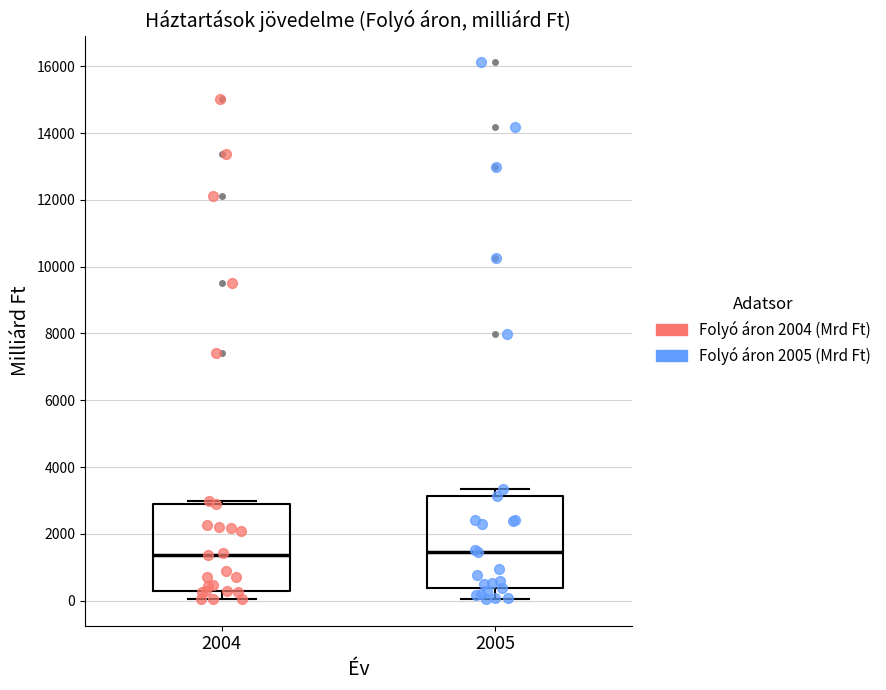

Reading left to right, read every box against the y-axis: the position of its median line, the range the box covers, and the ends of its whiskers. The values are not printed on the chart, so give them approximately, as read against the axis.

2004: median 1400, box 200 to 2800, whiskers 0 to 3000
2005: median 1400, box 400 to 3200, whiskers 0 to 3400